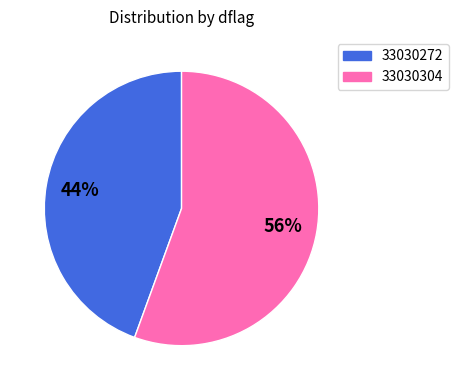

Combined, do 33030272 and 33030304 account for over 50%?

Yes